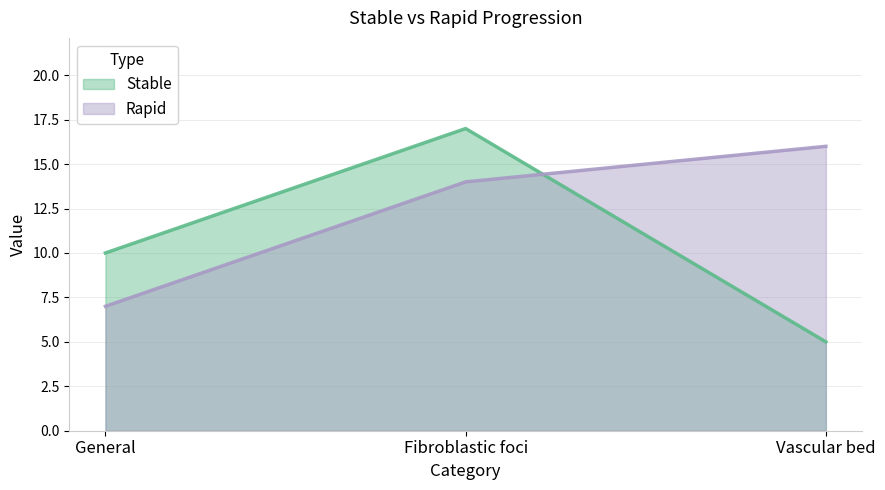

Which category has the lowest value across all series?

Vascular bed